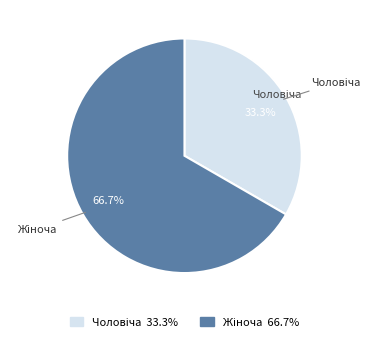

Is there a majority slice in this chart?

Yes